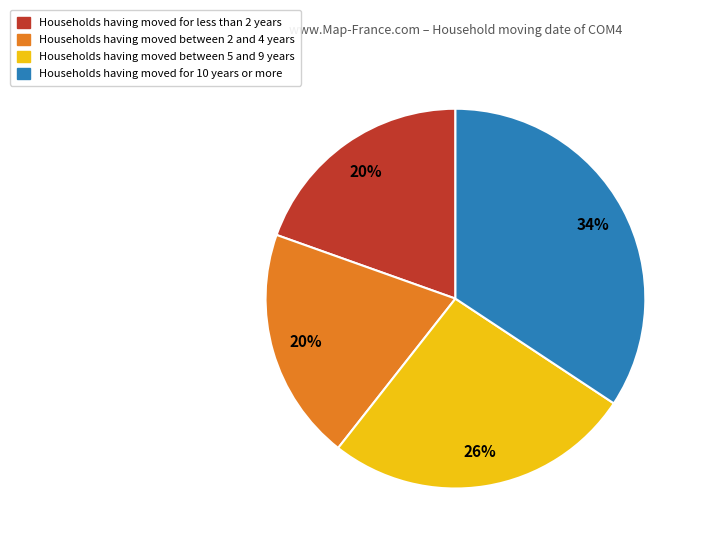

What is the largest slice in the pie chart?

Households having moved for 10 years or more